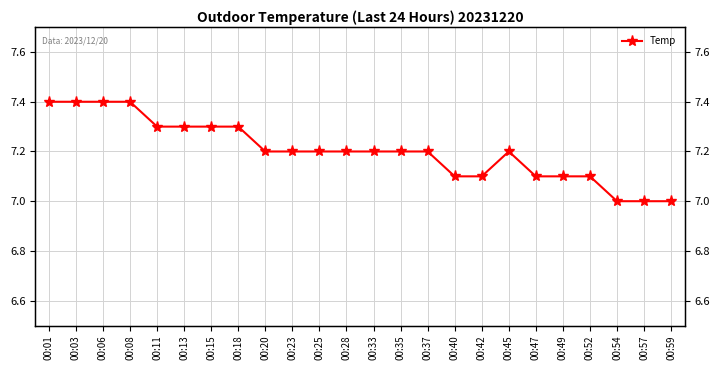

How many points are higher than both their immediate neighbors (excluding endpoints)?

1